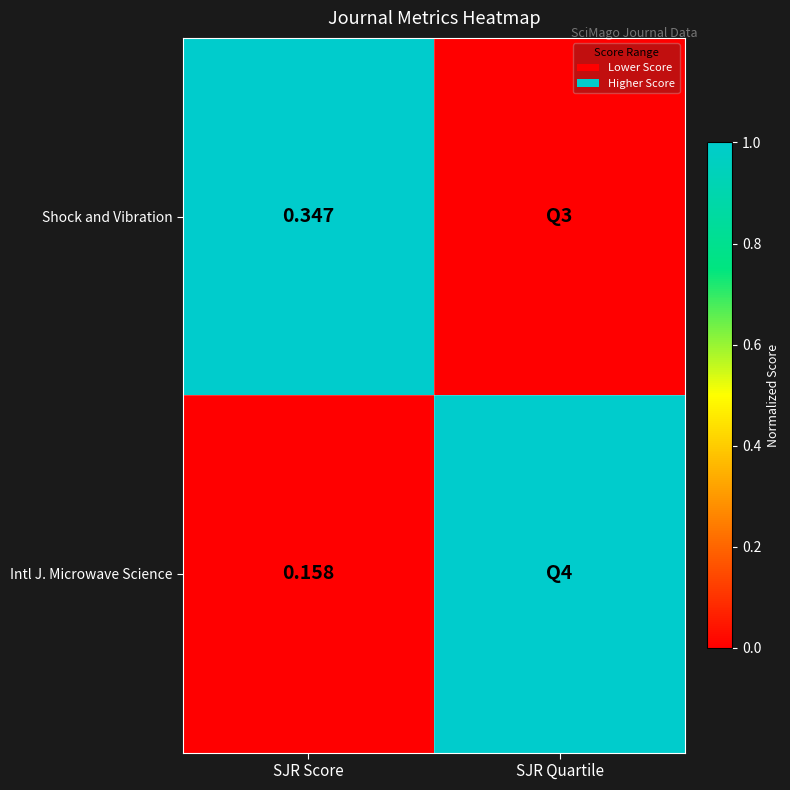

At SJR Score, list the series in order from largest to smallest.

Shock and Vibration, Intl J. Microwave Science